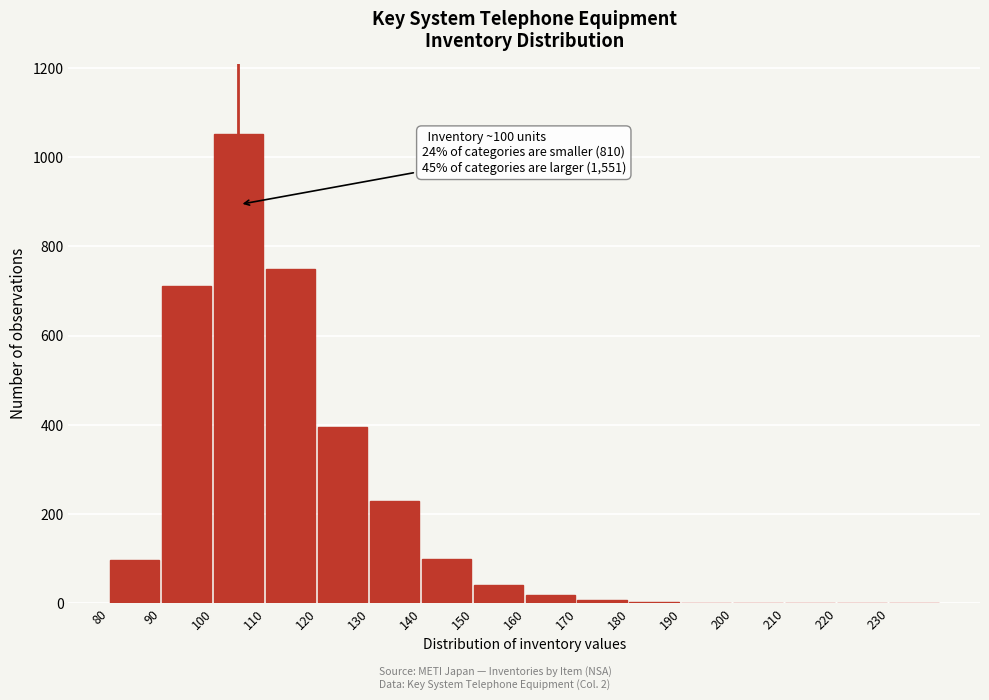

True or false: the data shows 2 at 190.

True